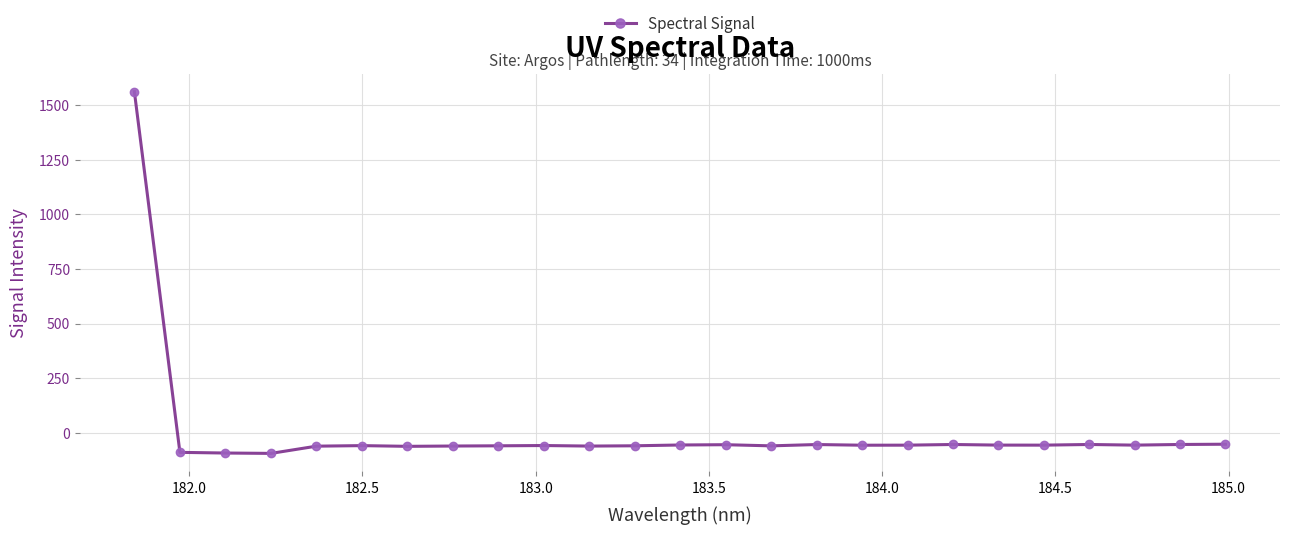

What is the value of the 19th point from the left?

-53.3